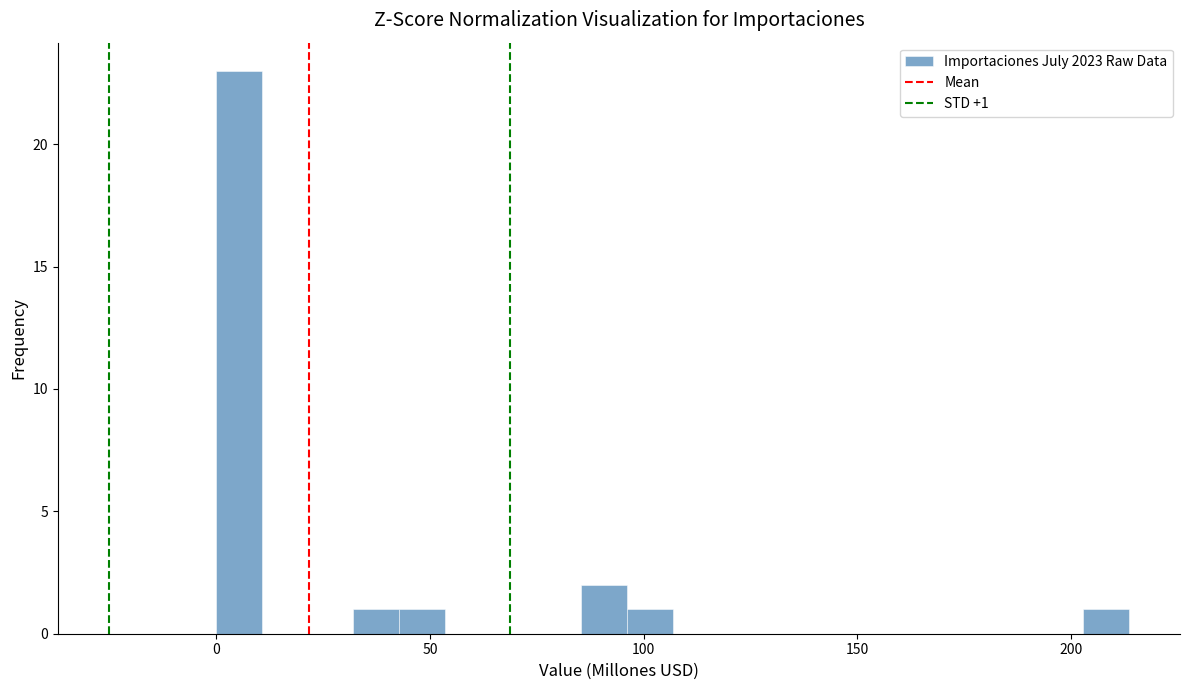

Read against the x-axis, roughly where is the centre of the tallest bar?

5